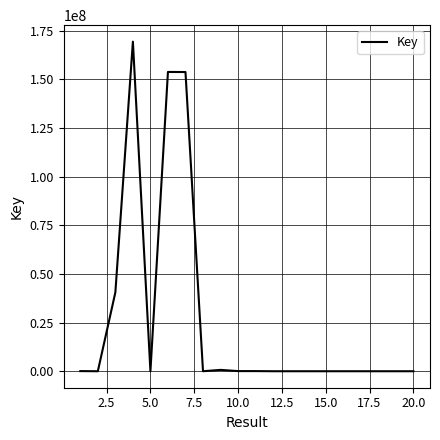

What is the maximum value shown in the chart?

169283408